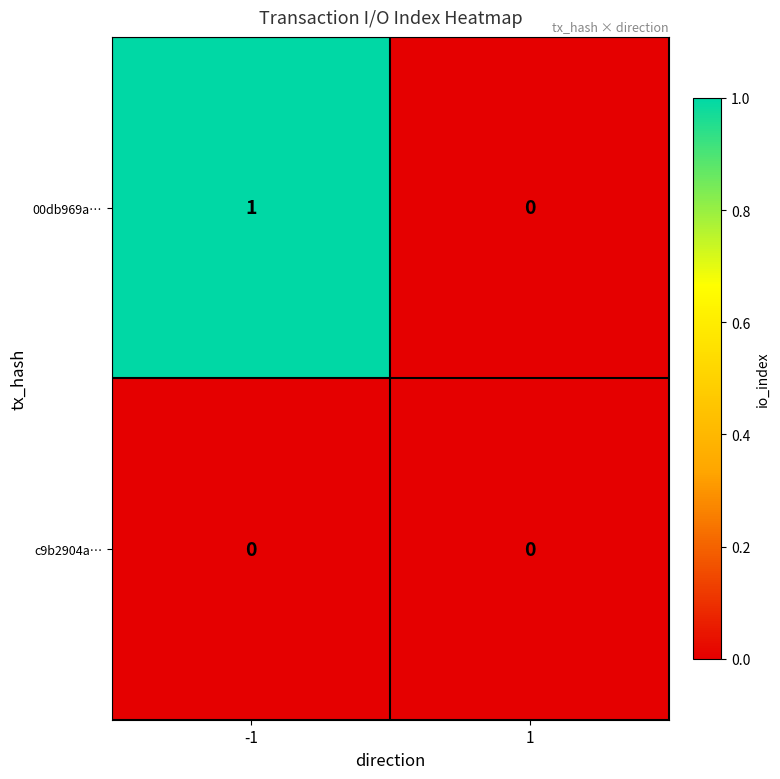

At -1, list the series in order from largest to smallest.

00db969a…, c9b2904a…